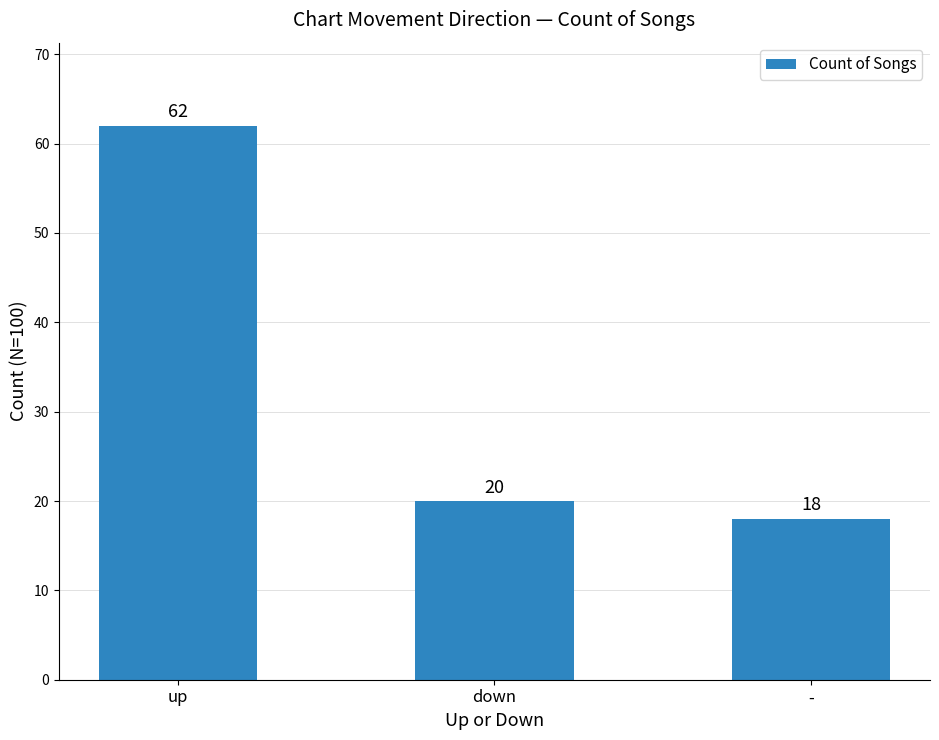

Which has a higher value, down or up?

up